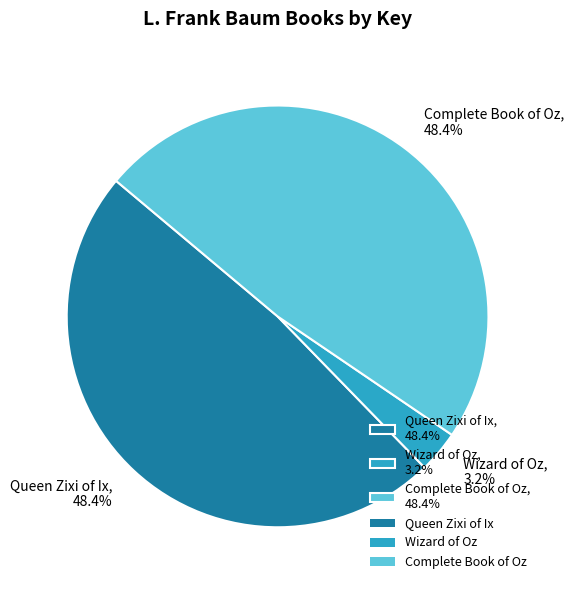

How many slices are in this pie chart?

3